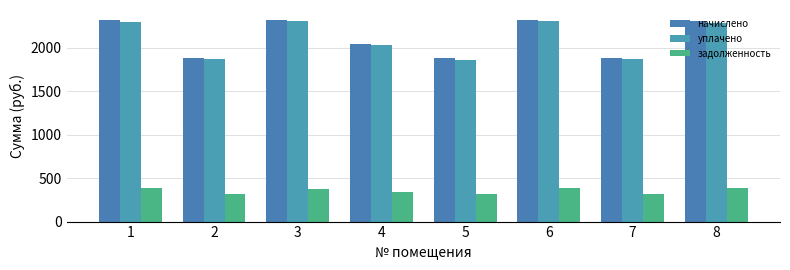

What are all the series names shown in the legend?

начислено, уплачено, задолженность